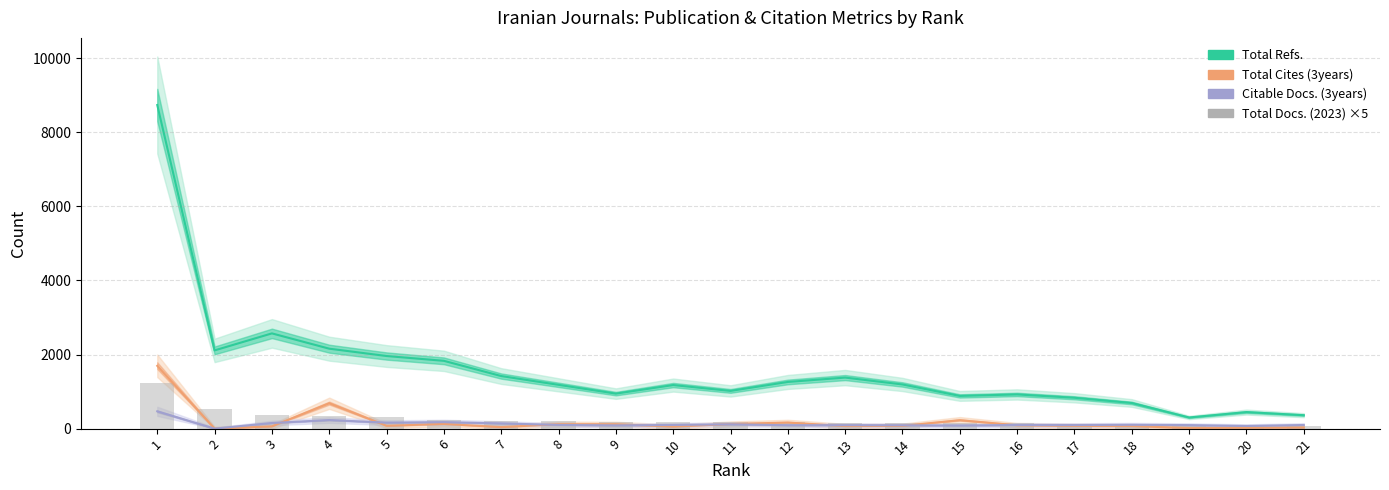

What is the spread (max minus min) of values at 12?

1168